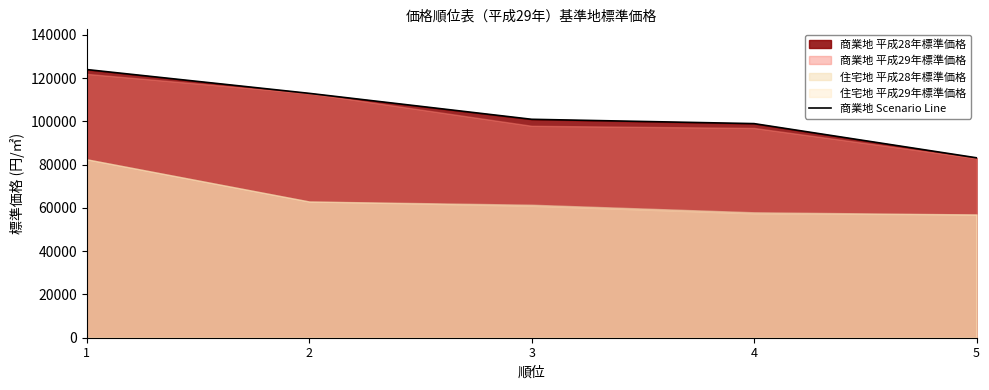

What value does the data have at 5, to the nearest 50?

83200